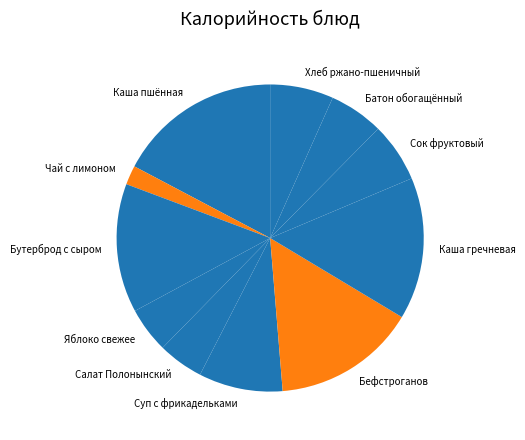

Approximately how many times larger is the value at Бефстроганов compared to Батон обогащённый?

2.6